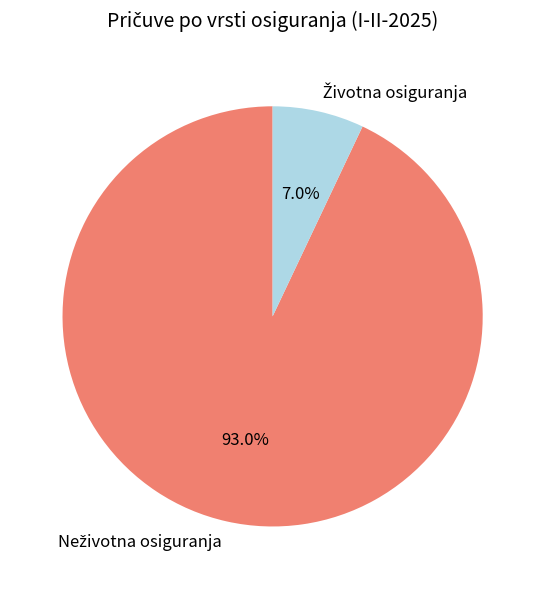

Is there a majority slice in this chart?

Yes